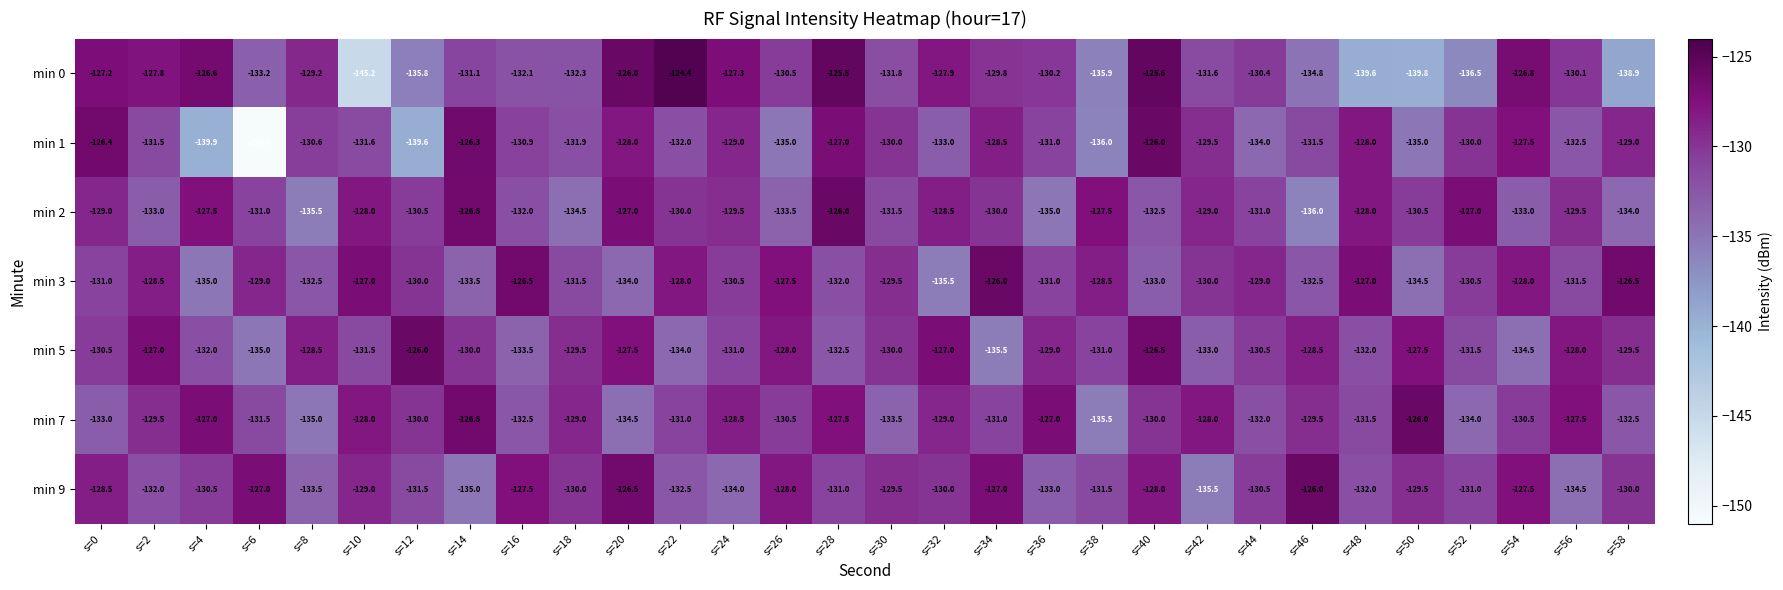

List the labels in order of min 0 value, largest first.

s=22, s=28, s=40, s=20, s=4, s=54, s=0, s=24, s=2, s=32, s=8, s=34, s=56, s=36, s=44, s=26, s=14, s=42, s=30, s=16, s=18, s=6, s=46, s=12, s=38, s=52, s=58, s=48, s=50, s=10